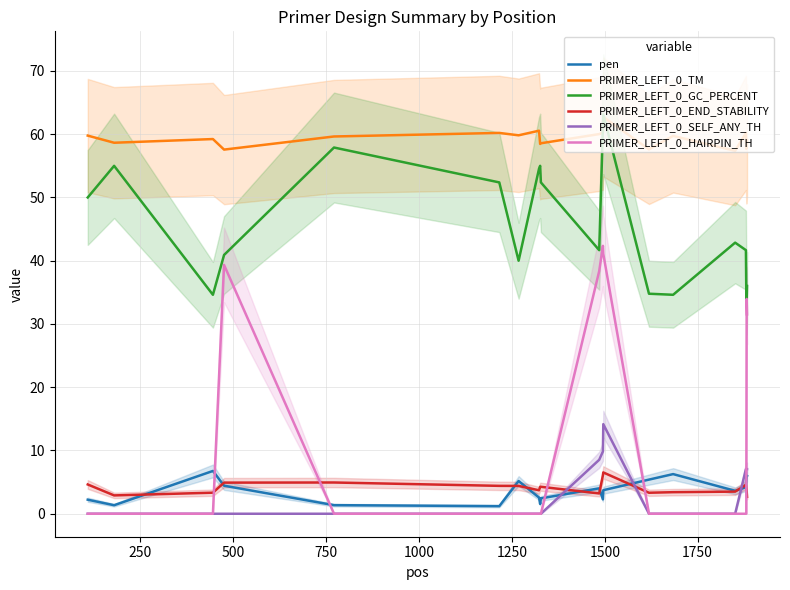

True or false: pen and PRIMER_LEFT_0_SELF_ANY_TH cross at least once.

True